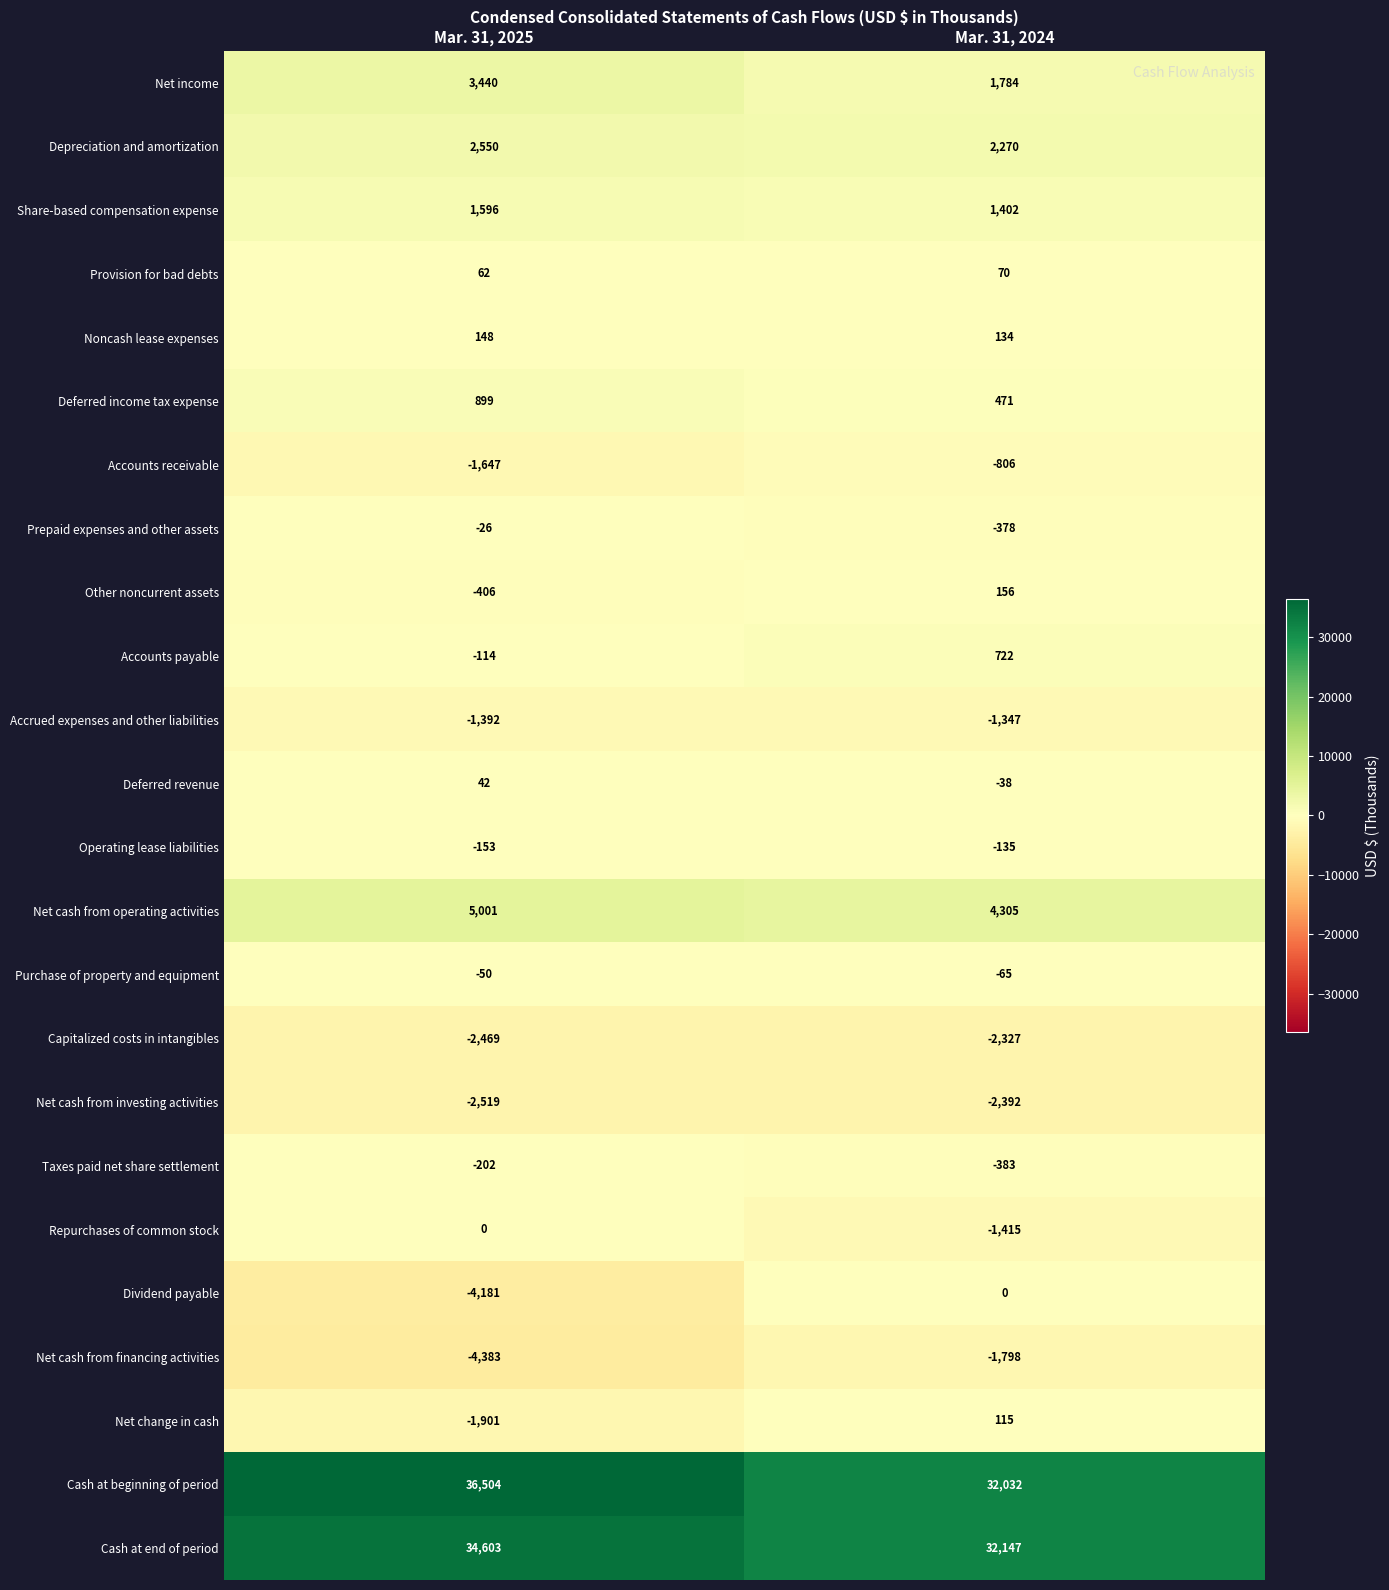

What is the total value across all series at Mar. 31, 2024?

64524